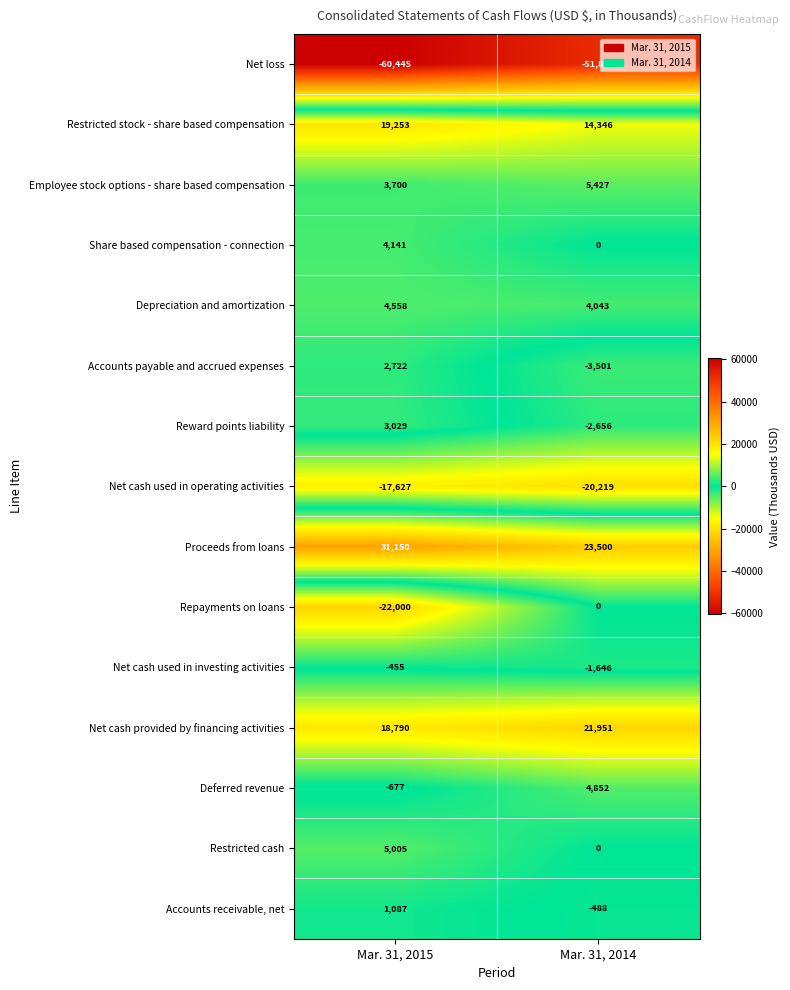

Reading right to left, list all the values displayed in this chart.

Net loss: Mar. 31, 2014=-51822	Mar. 31, 2015=-60445
Restricted stock - share based compensation: Mar. 31, 2014=14346	Mar. 31, 2015=19253
Employee stock options - share based compensation: Mar. 31, 2014=5427	Mar. 31, 2015=3700
Share based compensation - connection: Mar. 31, 2014=0	Mar. 31, 2015=4141
Depreciation and amortization: Mar. 31, 2014=4043	Mar. 31, 2015=4558
Accounts payable and accrued expenses: Mar. 31, 2014=-3501	Mar. 31, 2015=2722
Reward points liability: Mar. 31, 2014=-2656	Mar. 31, 2015=3029
Net cash used in operating activities: Mar. 31, 2014=-20219	Mar. 31, 2015=-17627
Proceeds from loans: Mar. 31, 2014=23500	Mar. 31, 2015=31150
Repayments on loans: Mar. 31, 2014=0	Mar. 31, 2015=-22000
Net cash used in investing activities: Mar. 31, 2014=-1646	Mar. 31, 2015=-455
Net cash provided by financing activities: Mar. 31, 2014=21951	Mar. 31, 2015=18790
Deferred revenue: Mar. 31, 2014=4852	Mar. 31, 2015=-677
Restricted cash: Mar. 31, 2014=0	Mar. 31, 2015=5005
Accounts receivable, net: Mar. 31, 2014=-488	Mar. 31, 2015=1087